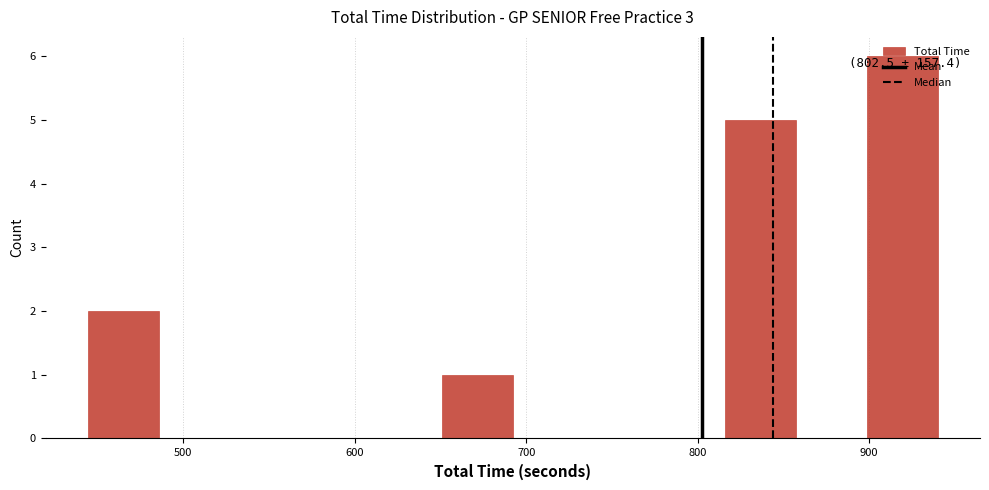

Over which range of the x-axis is the bar tallest?

900 to 940